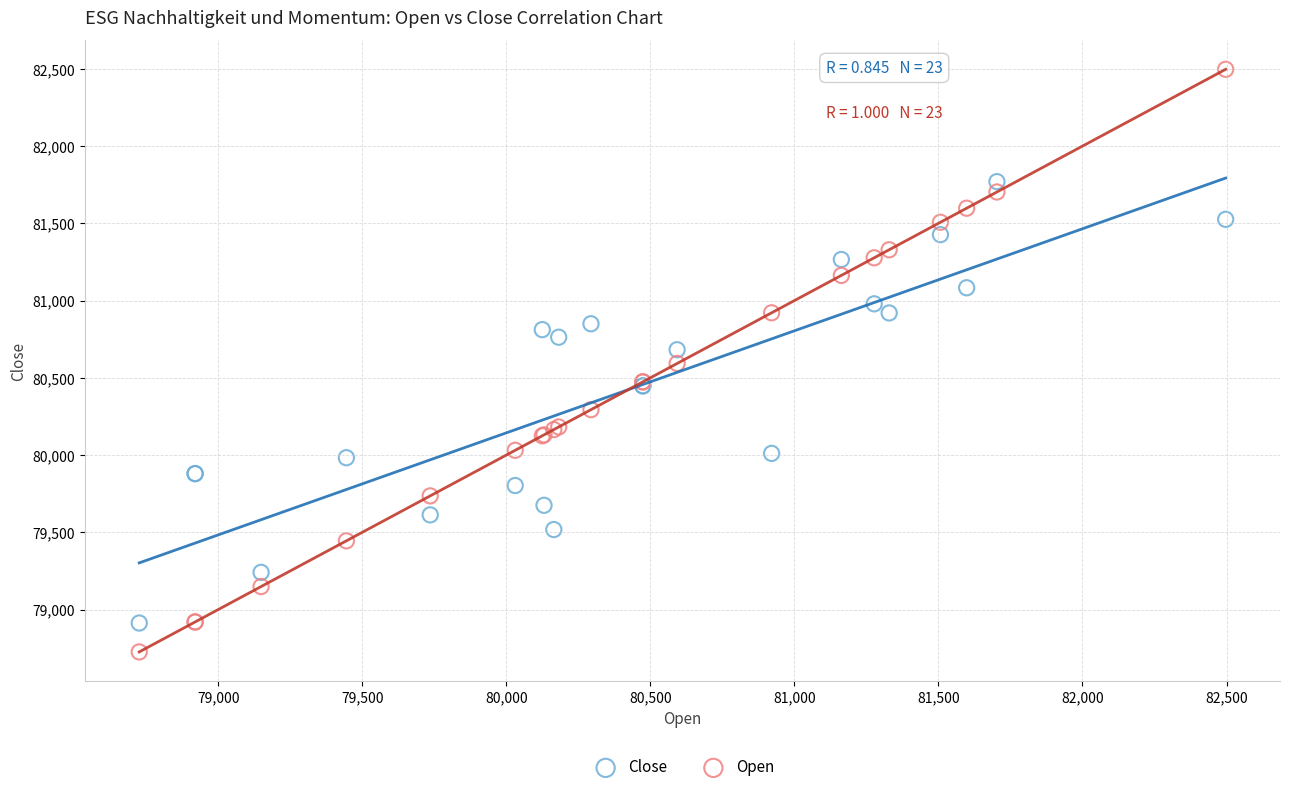

Which series has the largest Y range (max minus min)?

Open